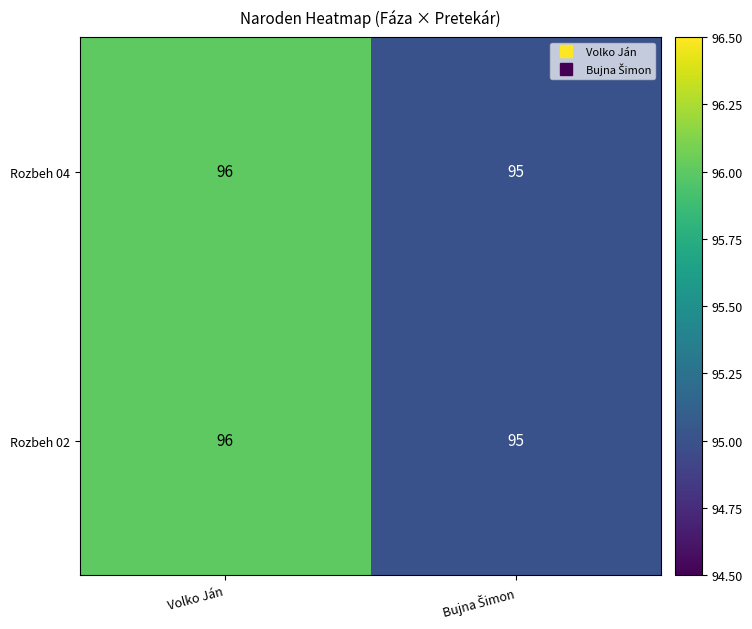

What is the sum of all Rozbeh 02 values?

191